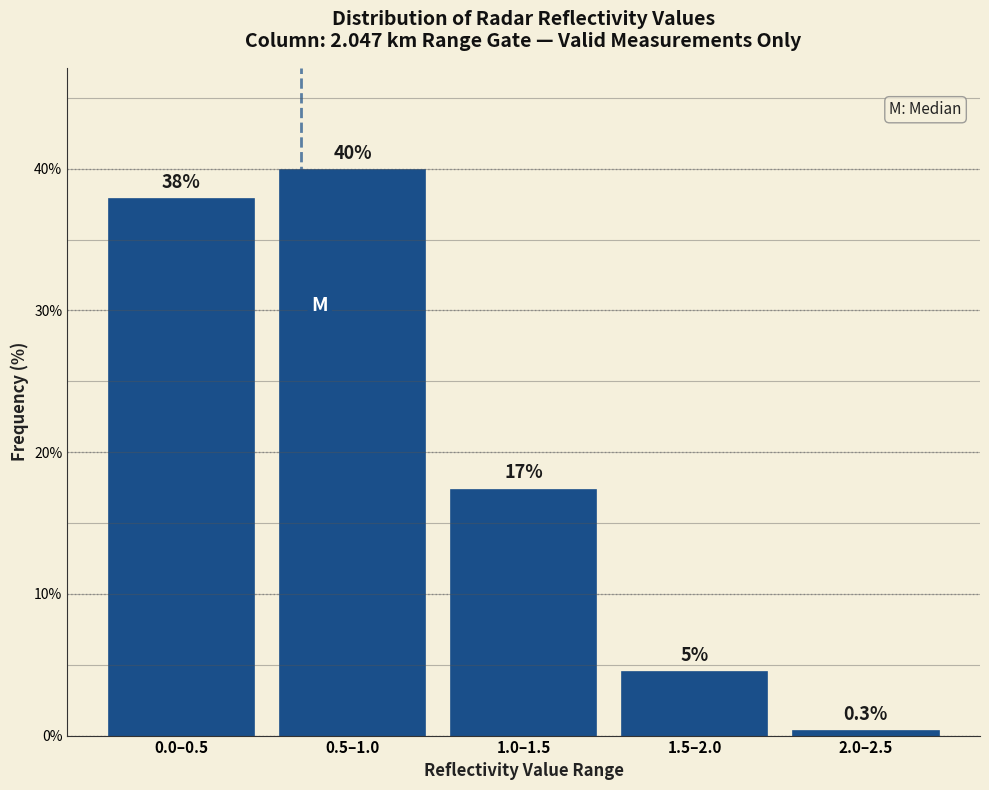

Reading right to left, list all the values displayed in this chart.

2.0–2.5=0.3	1.5–2.0=4.5	1.0–1.5=17.4	0.5–1.0=39.9	0.0–0.5=37.8